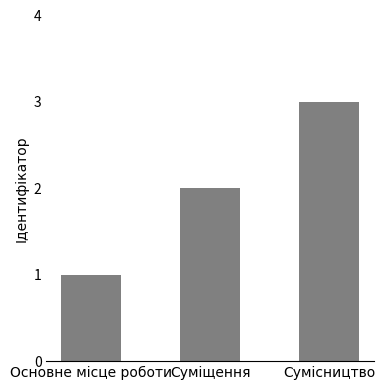

What value does the data have at Сумісництво?

3